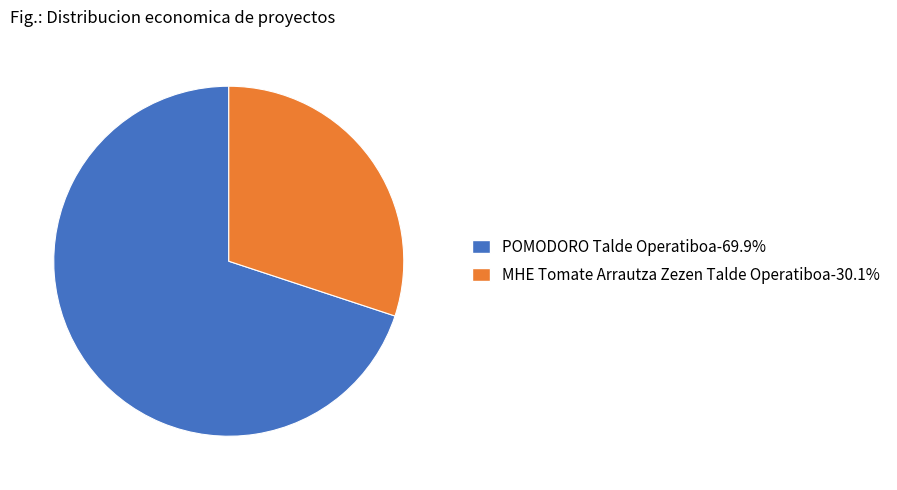

Rank the categories by value from lowest to highest.

MHE Tomate Arrautza Zezen Talde Operatiboa, POMODORO Talde Operatiboa